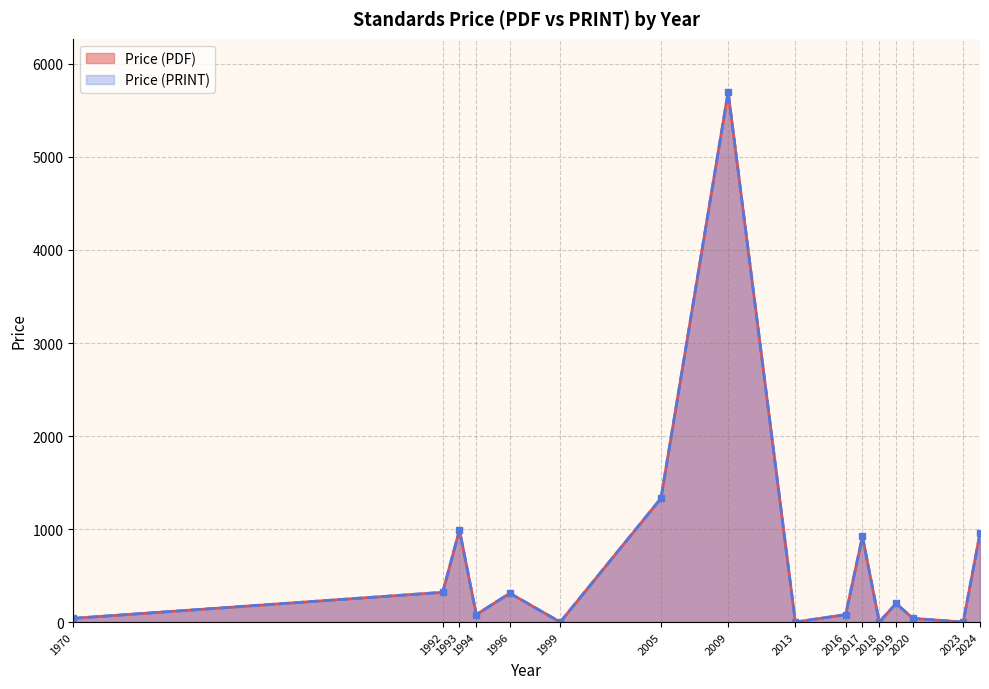

What are all the series names shown in the legend?

Price (PDF), Price (PRINT)